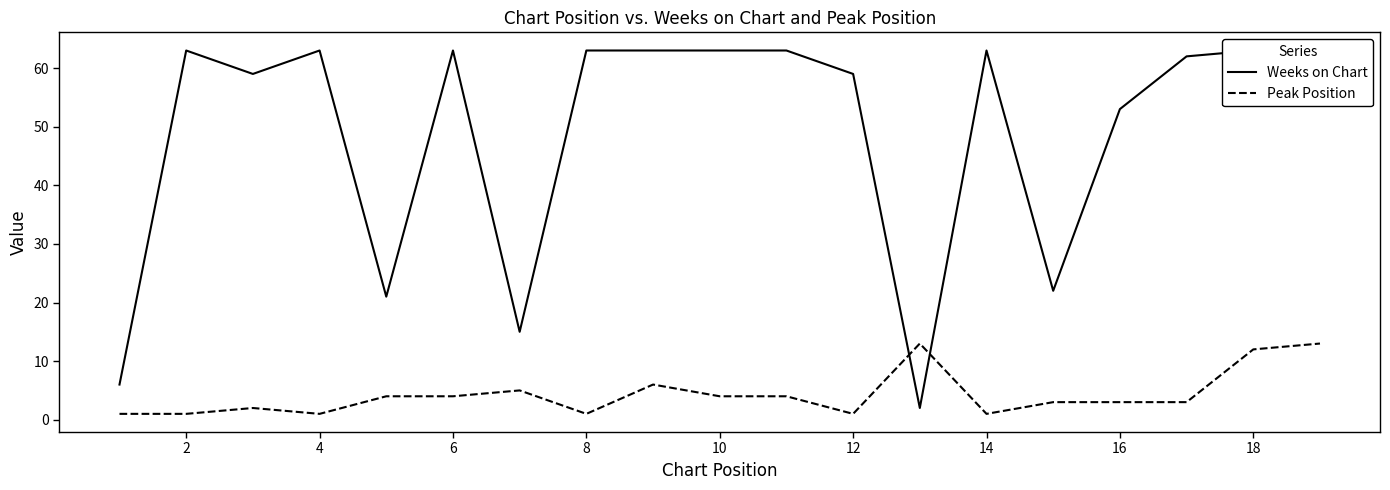

The value of Peak Position at 8 is 6. True or false?

False